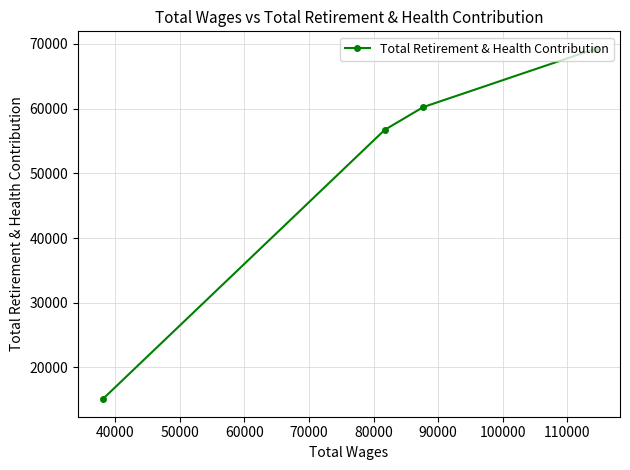

Reading right to left, list all the values displayed in this chart.

69230	60236	56718	15093